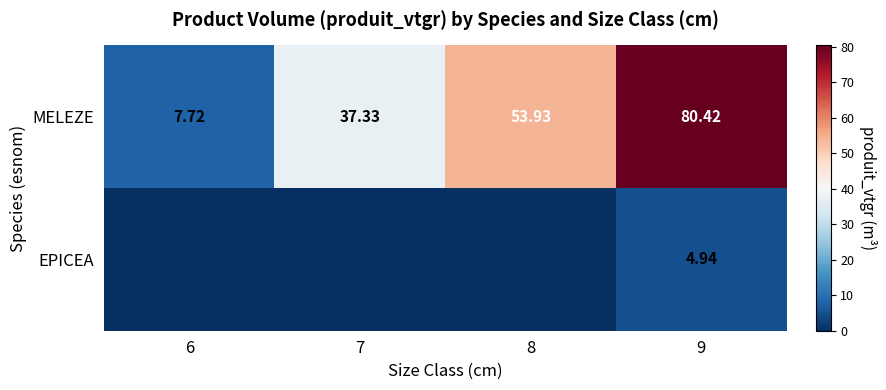

Rank the series at 9 from lowest to highest value.

EPICEA, MELEZE